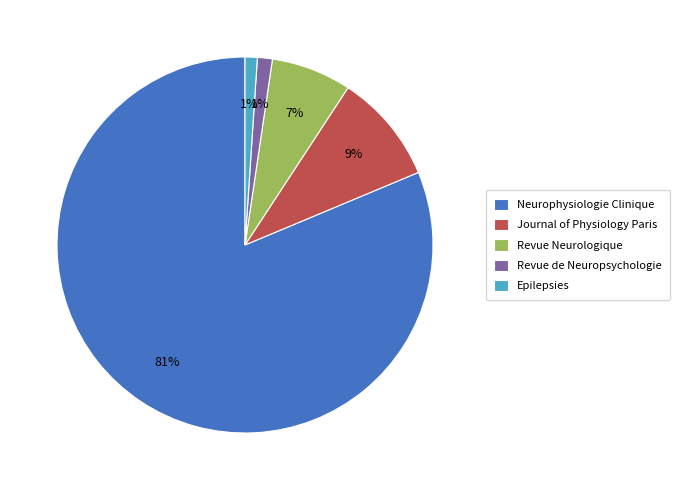

The Revue Neurologique slice represents 7% of the pie. True or false?

True